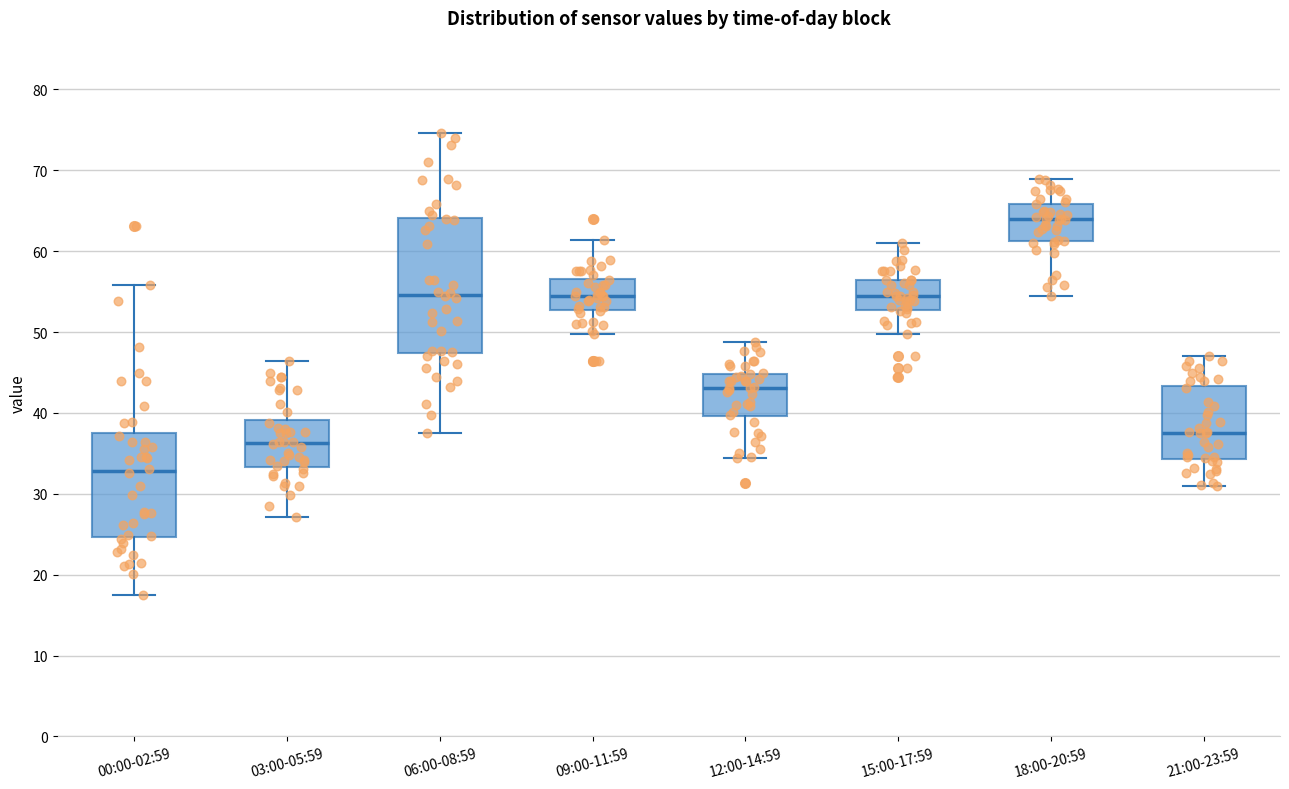

Which box has the lowest median line?

00:00-02:59